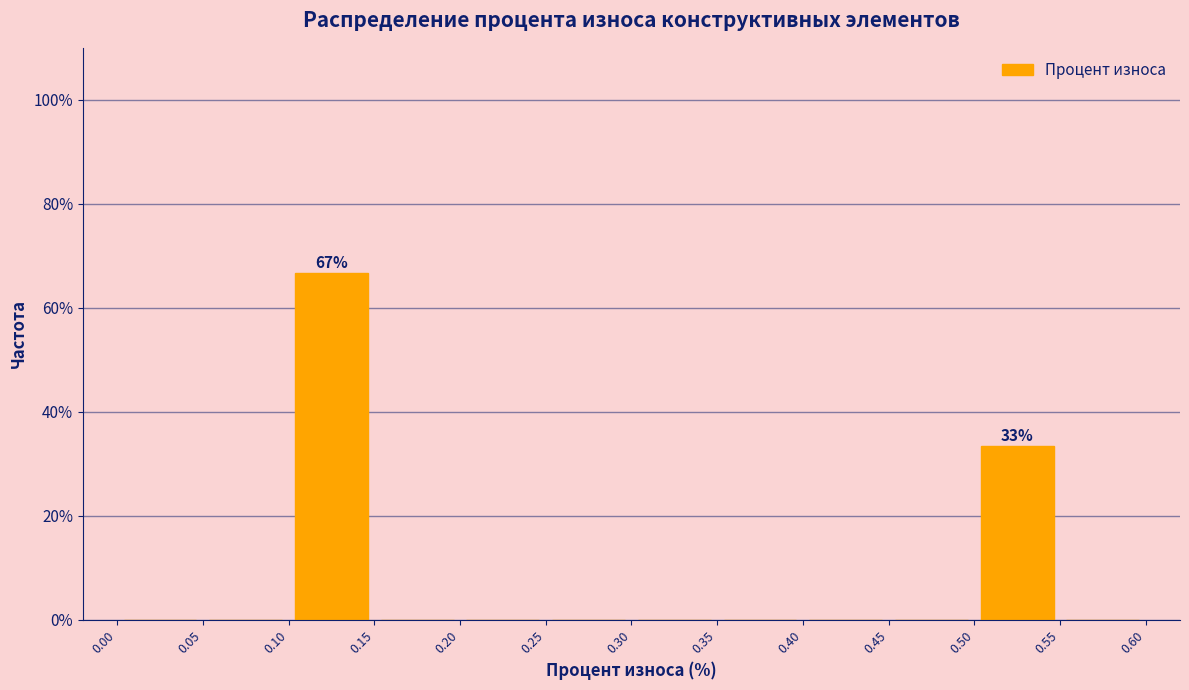

Over which range of the x-axis is the bar tallest?

0.10 to 0.15